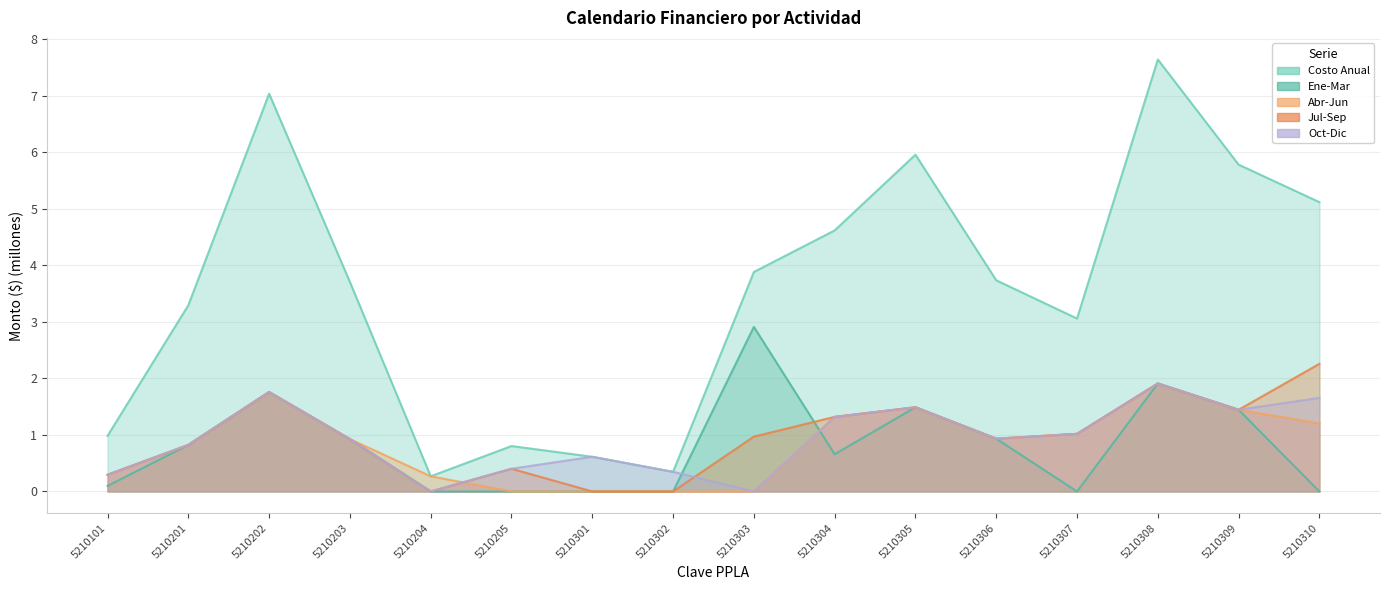

After their last crossing, which series has the higher values: Ene-Mar or Abr-Jun?

Abr-Jun